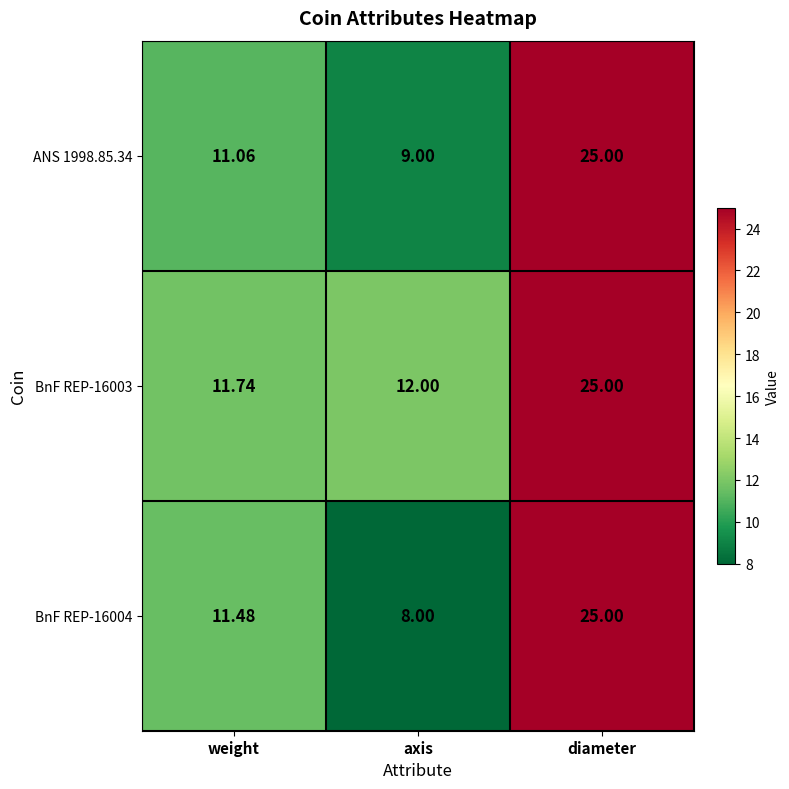

What is the total value across all series at diameter?

75.0